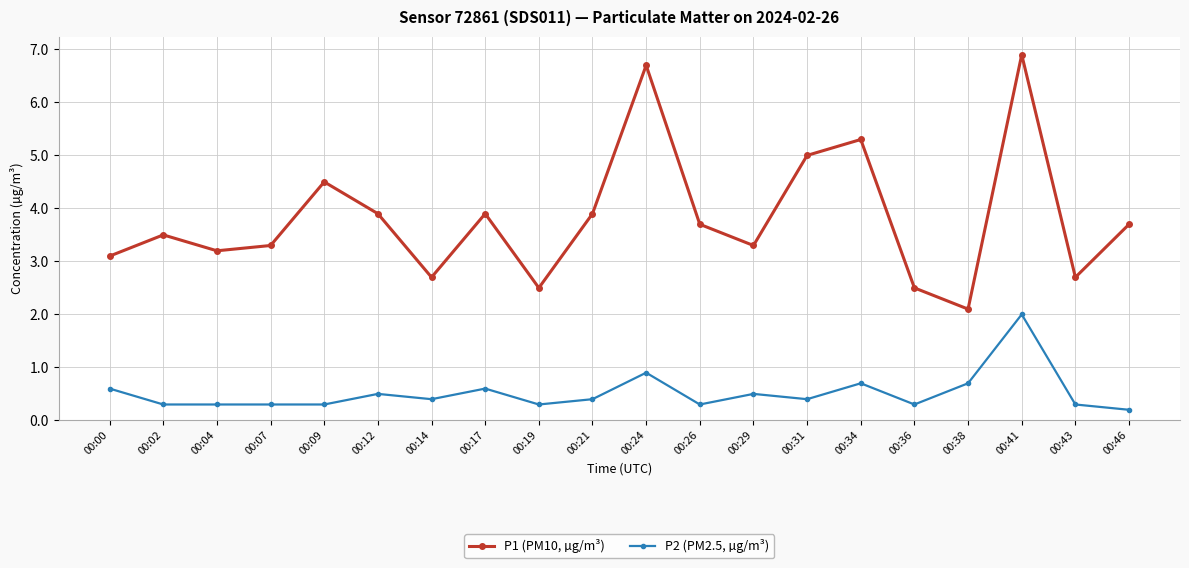

How many series are shown in this chart?

2